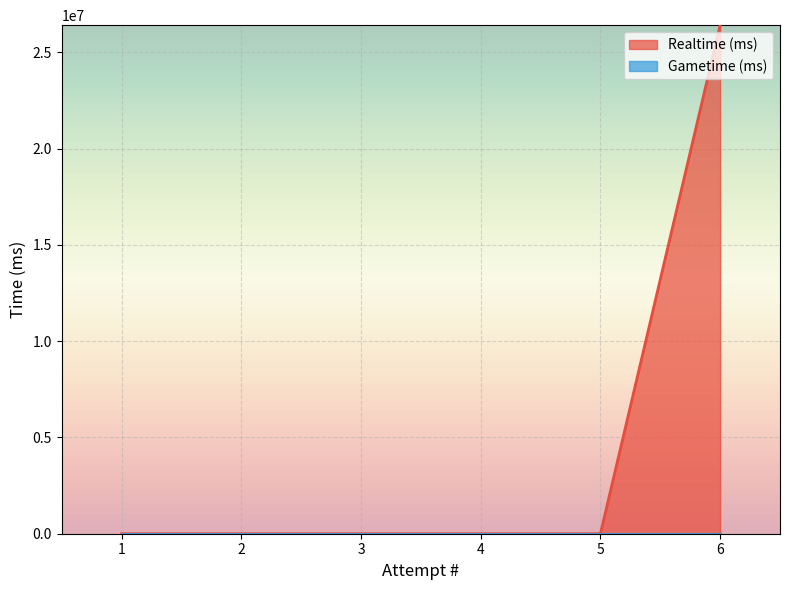

At how many categories does at least one series exceed 21592444?

1